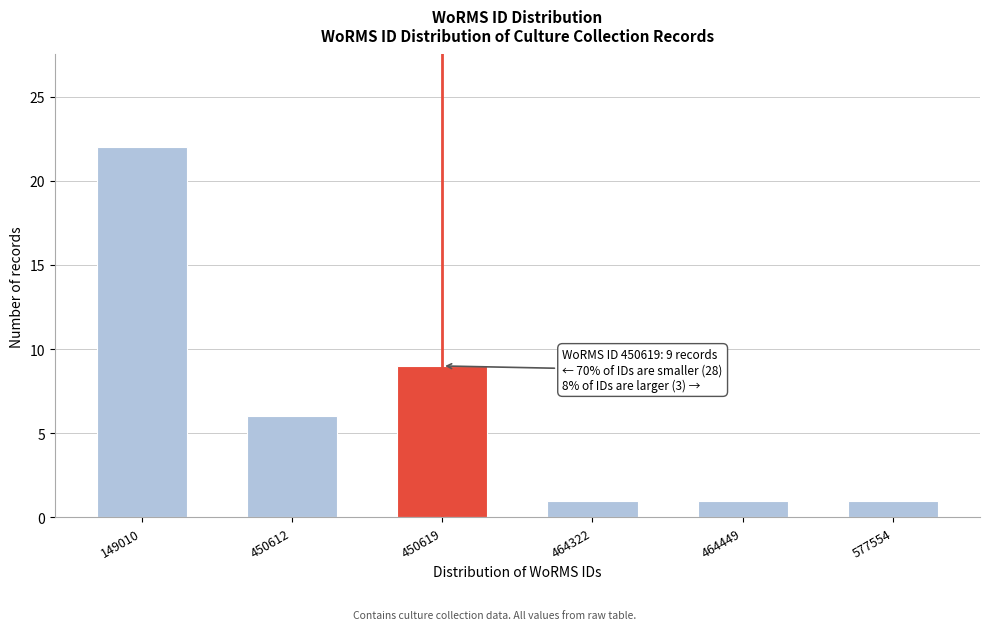

Reading left to right, list all the values displayed in this chart.

22	6	9	1	1	1